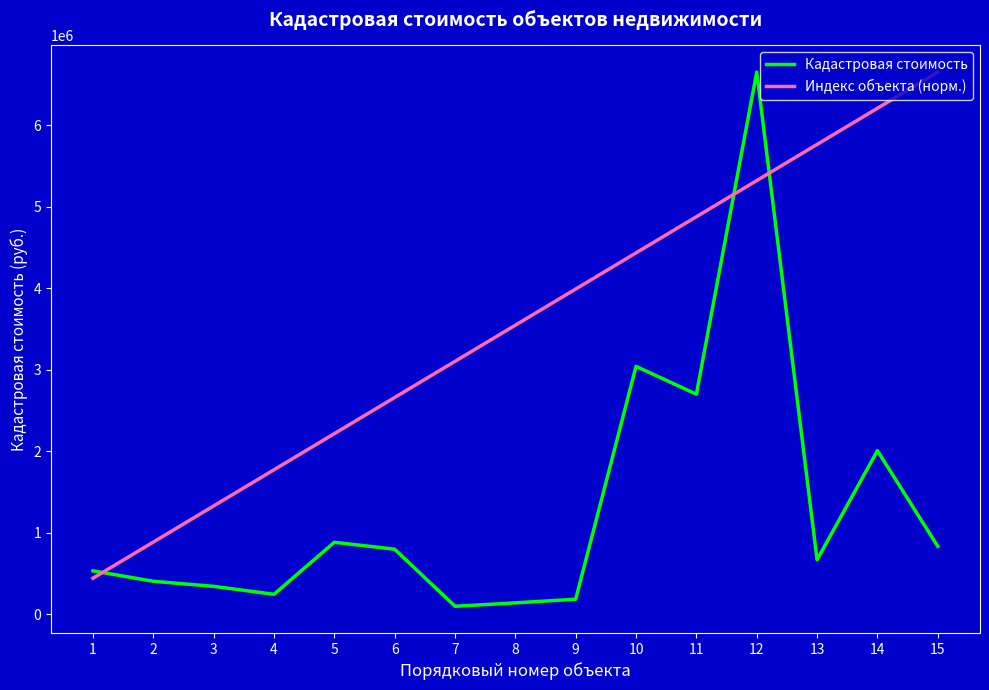

How many intersections are there between Индекс объекта (норм.) and Кадастровая стоимость?

3